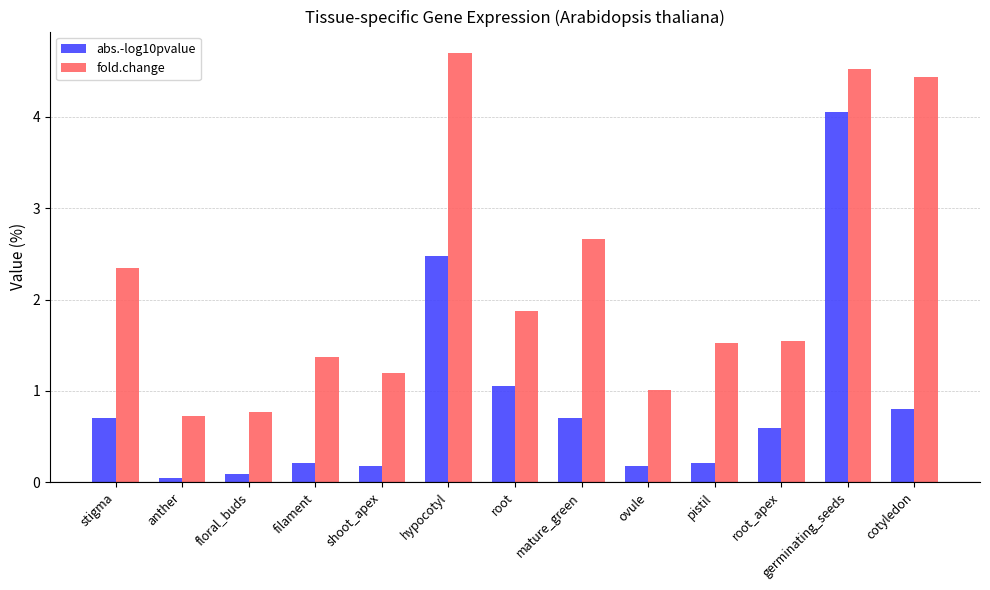

What are all the series names shown in the legend?

abs.-log10pvalue, fold.change